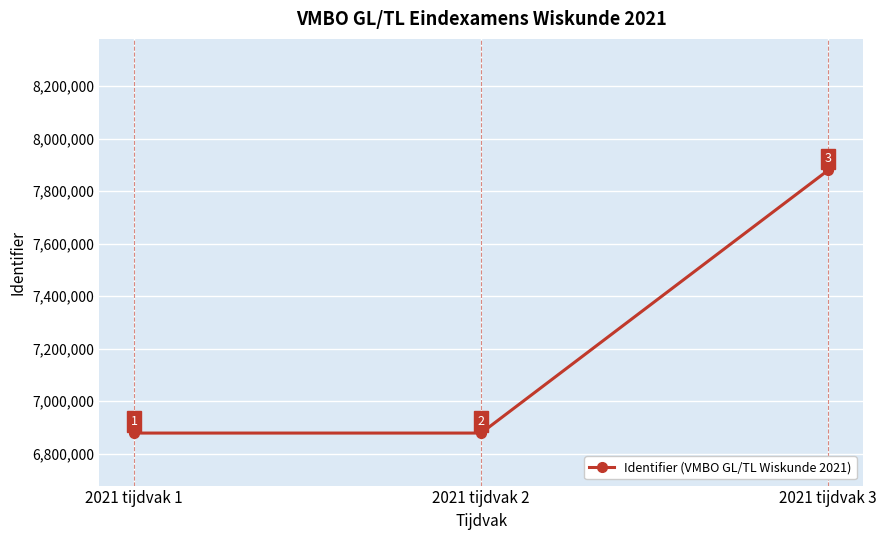

What is the maximum value shown in the chart?

7880039